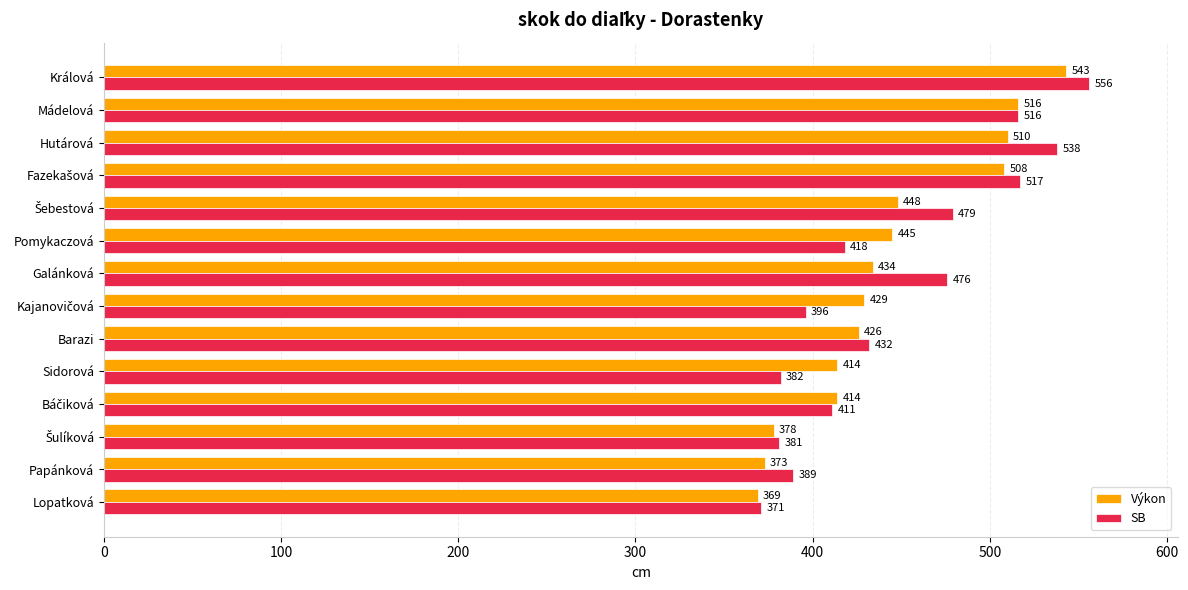

Where is SB nearest to the value 463?

Galánková